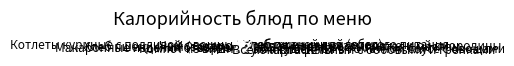

The Хлеб пшеничный (обед) slice represents 9% of the pie. True or false?

True